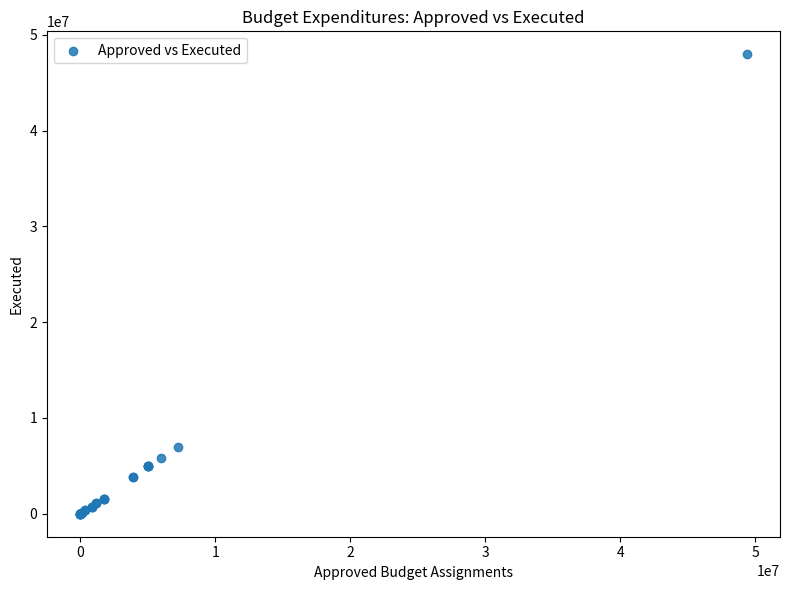

What Y value in the scatter plot is closest to 23980246?

6988772.9